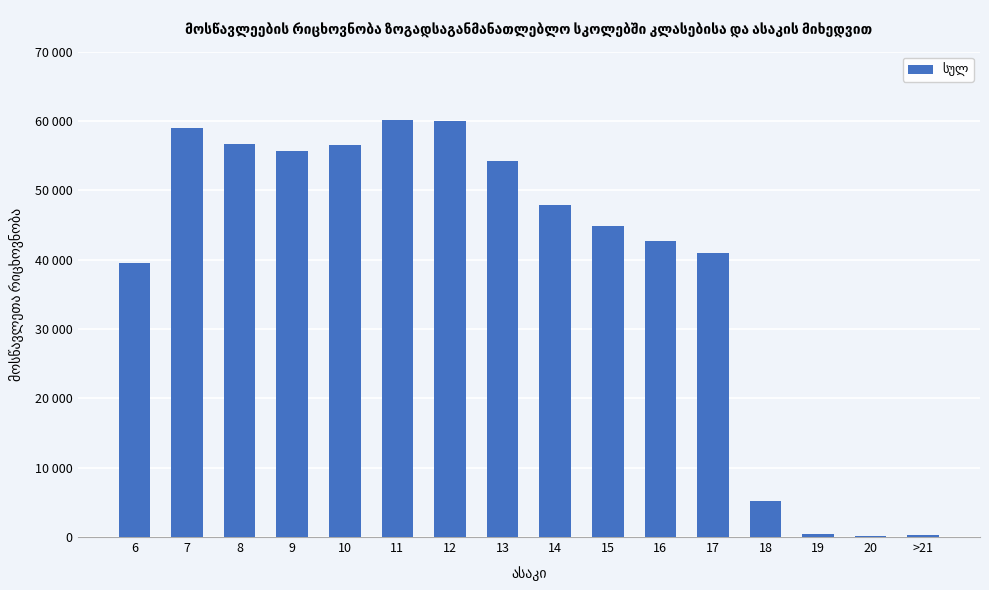

What is the minimum value shown in the chart?

192